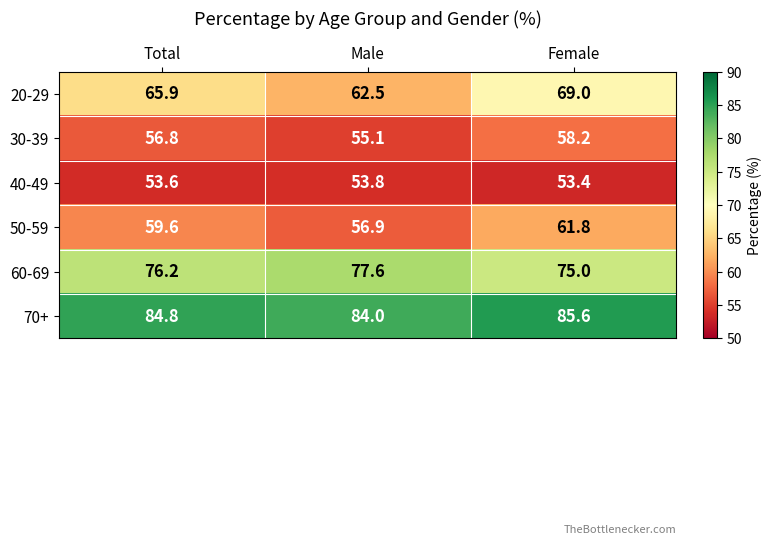

Which series has the largest range (max minus min)?

20-29